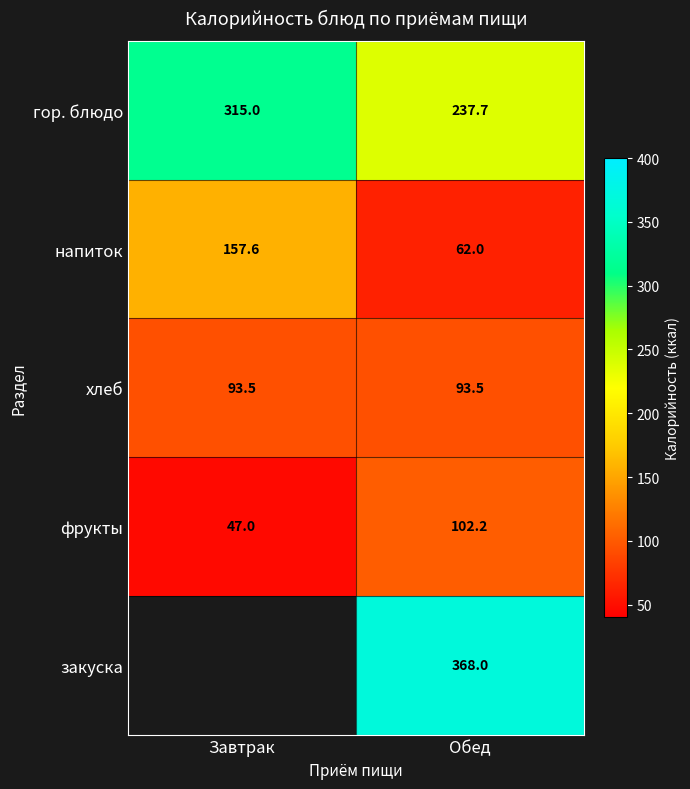

How many values in the напиток series exceed 157?

1